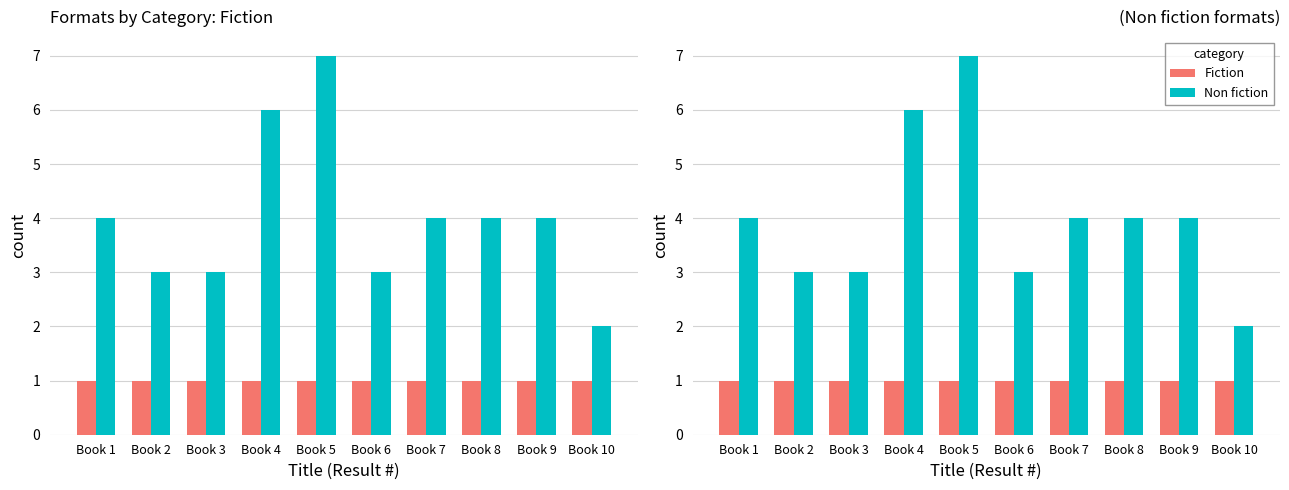

Reading left to right, list all the values displayed in this chart.

Fiction: 1	1	1	1	1	1	1	1	1	1
Non fiction: 4	3	3	6	7	3	4	4	4	2